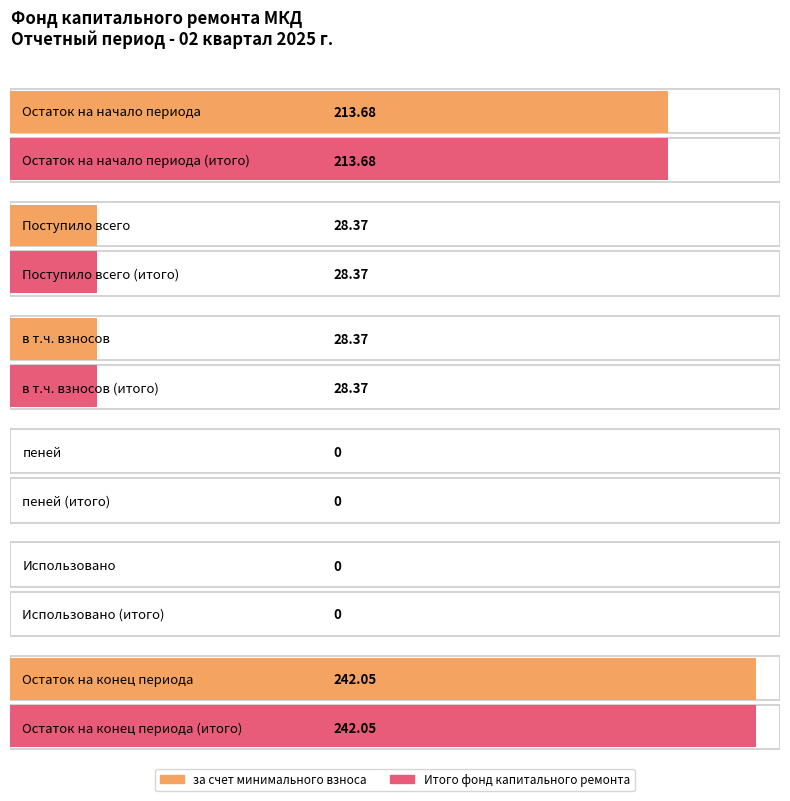

Count the number of categories in the chart.

6